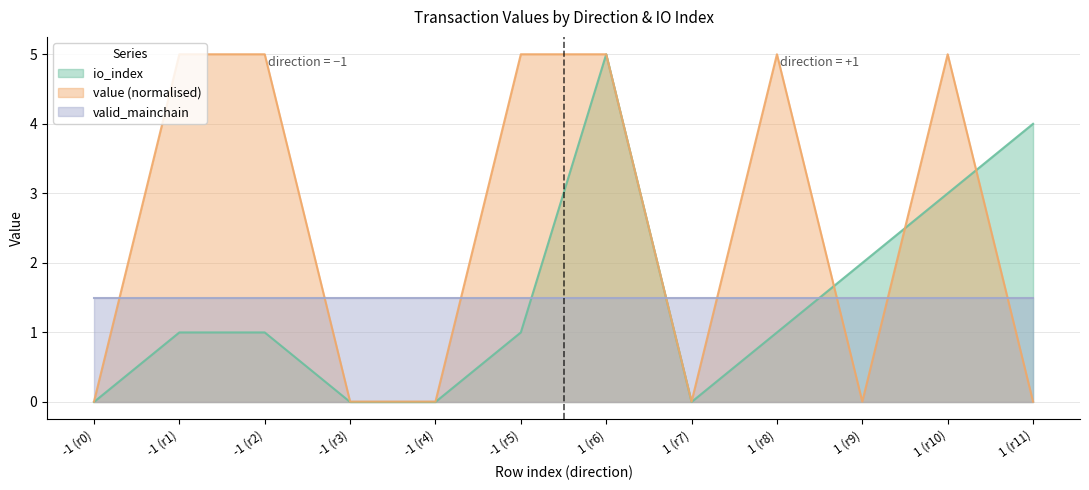

Rank the series at 1 (r10) from highest to lowest value.

value (normalised), io_index, valid_mainchain